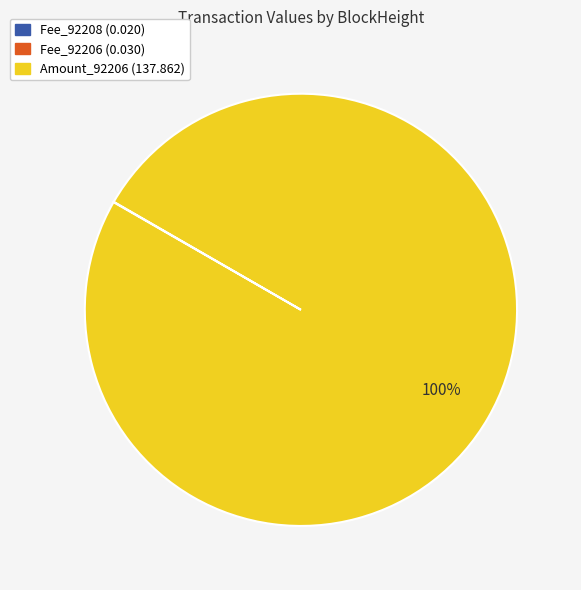

Is there a majority slice in this chart?

Yes